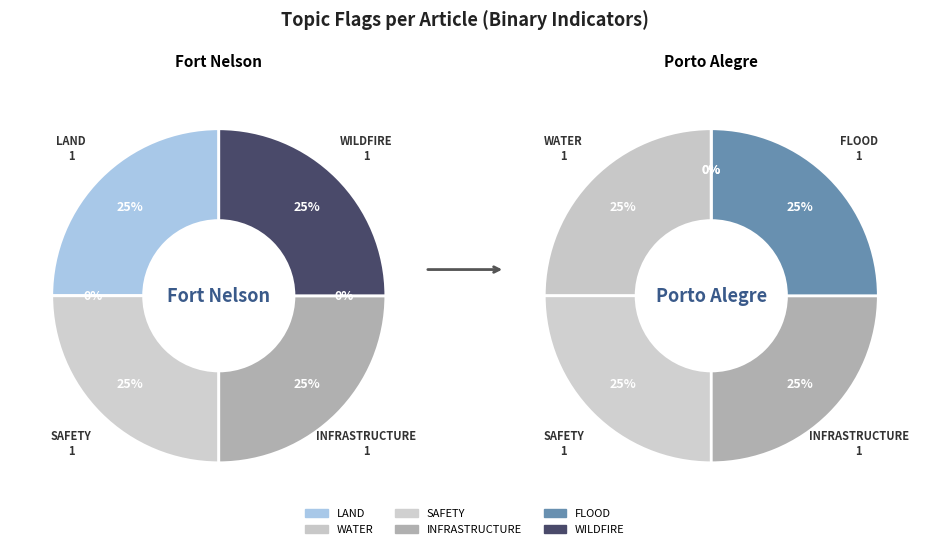

Does 99506010 (Porto Alegre) represent more than half of the total?

No